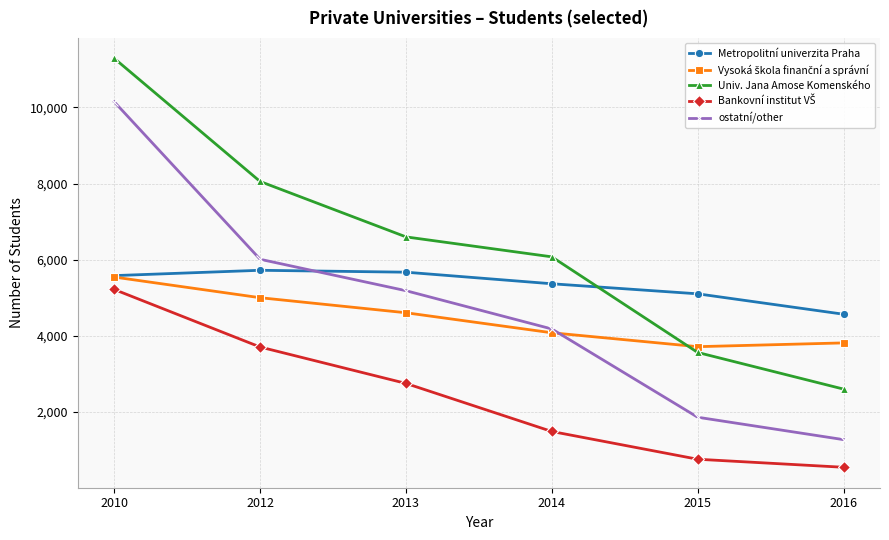

Between 2010 and 2015, which series saw the biggest shift?

ostatní/other